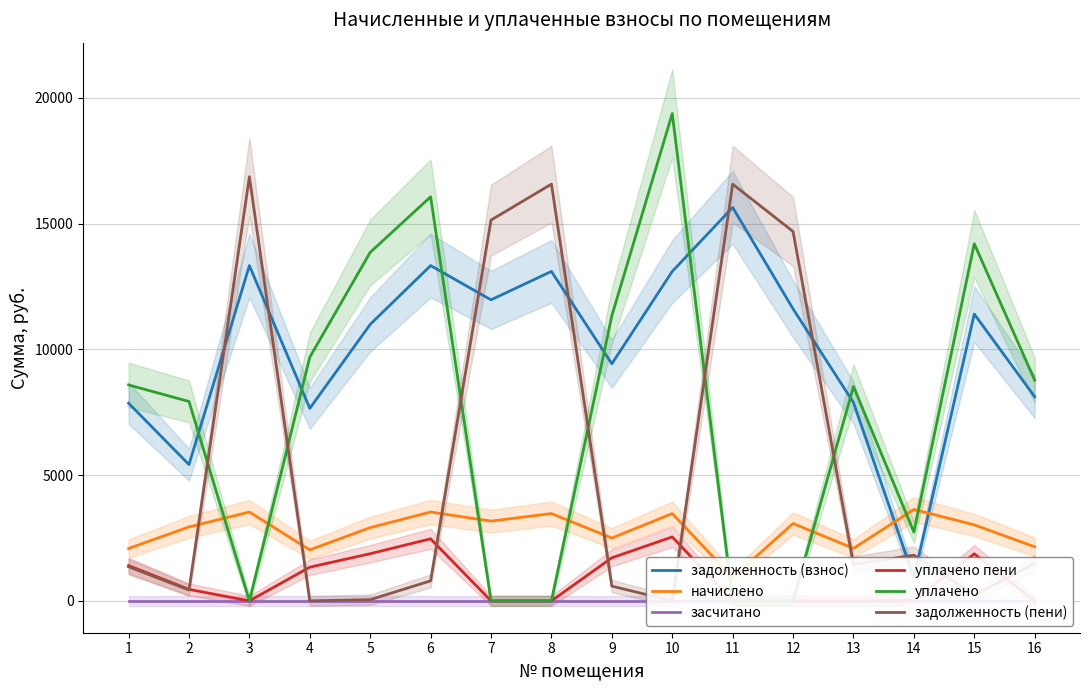

What is the total value across all series at 14?

9122.6